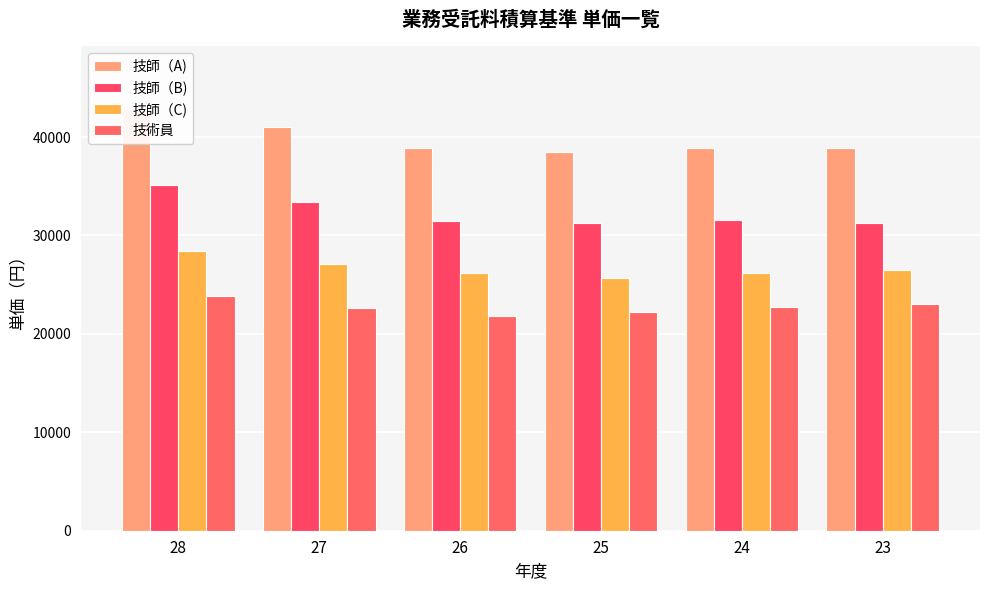

Is the value of 技師（B) at 25 greater than the value of 技師（C) at 23?

Yes